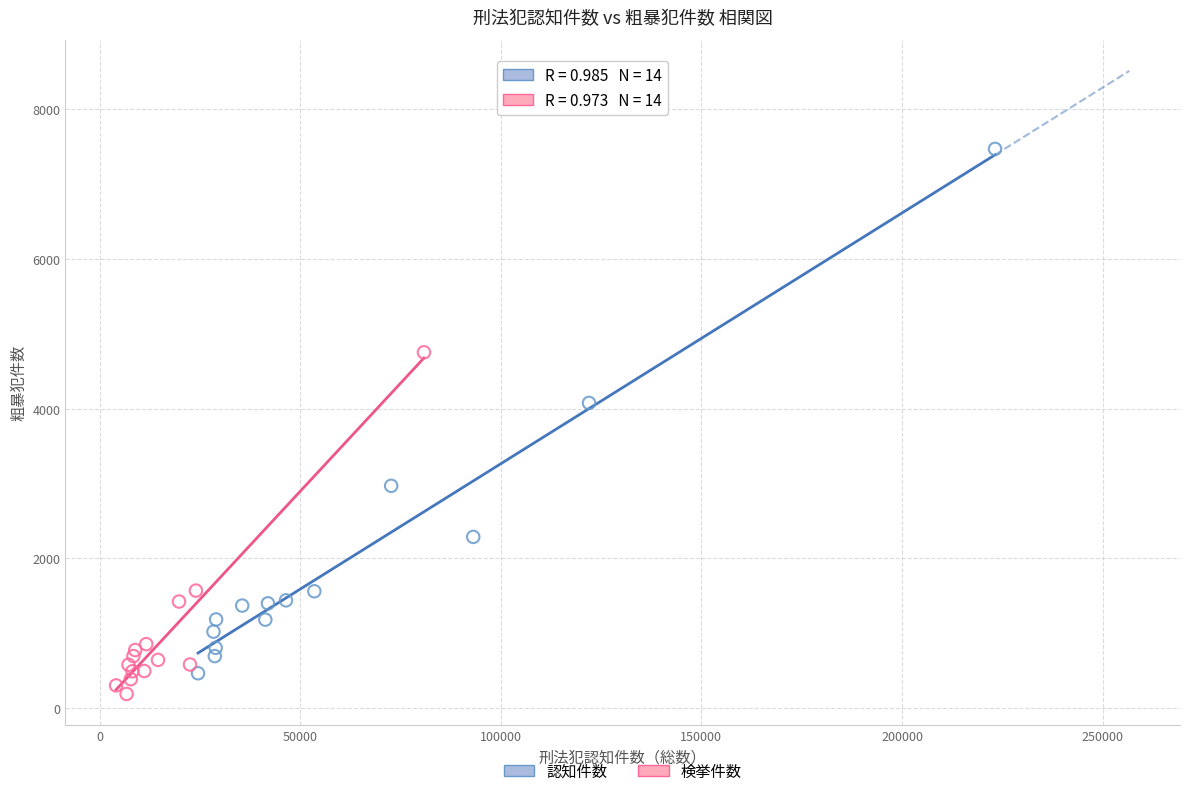

Which series has the widest spread of Y values?

認知件数